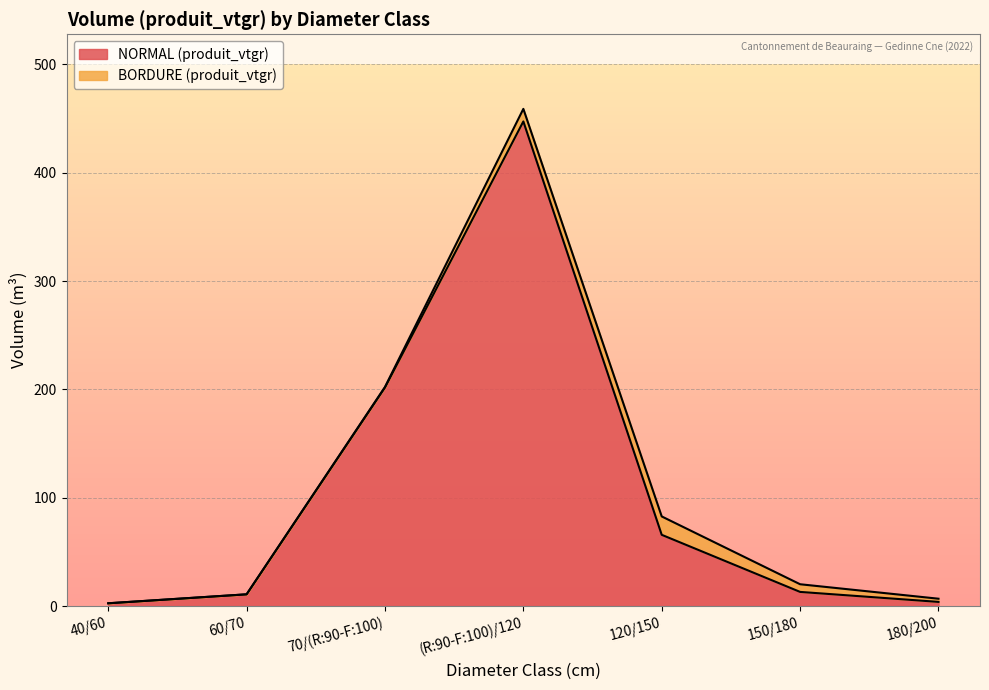

At which label is NORMAL (produit_vtgr) closest to 225?

70/(R:90-F:100)